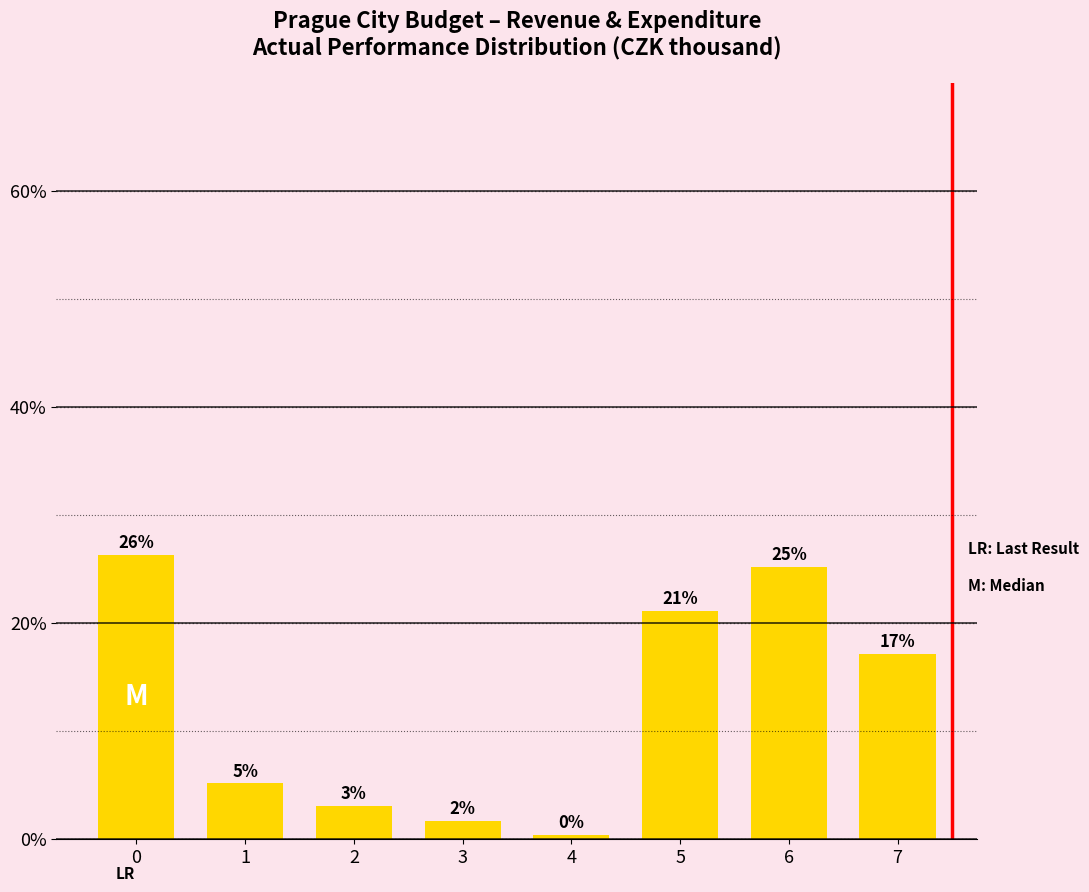

Are the bars horizontal?

No